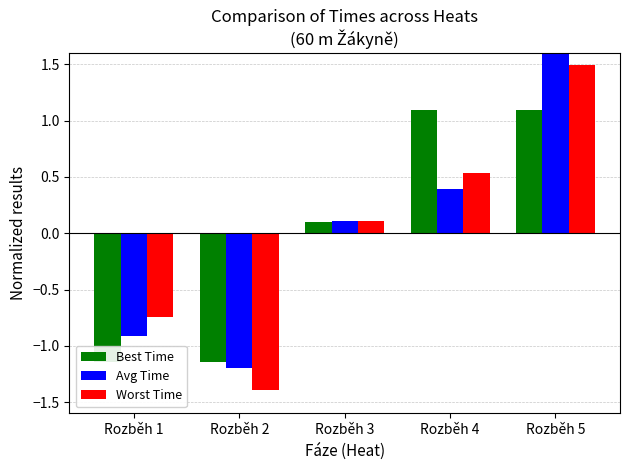

What is the minimum value shown in the chart?

-1.4